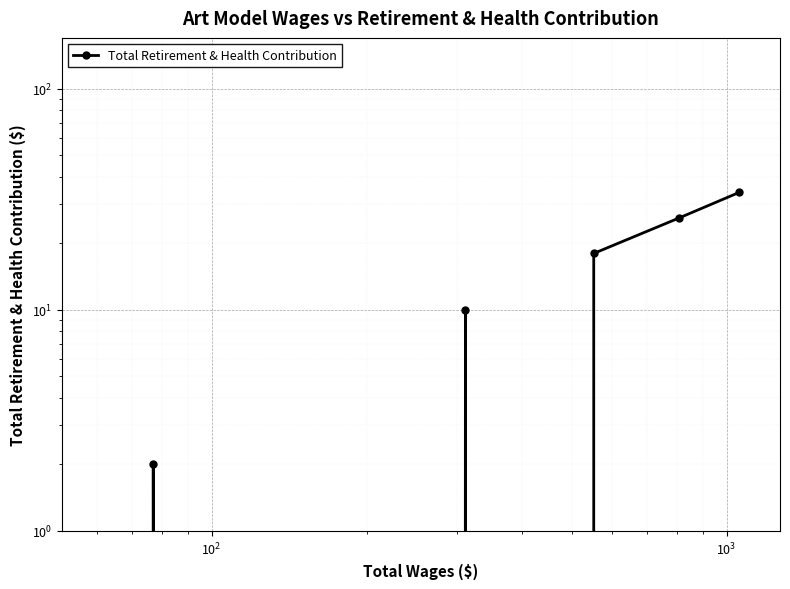

Is it true that the value at $\mathdefault{10^{3}}$ is 4?

False